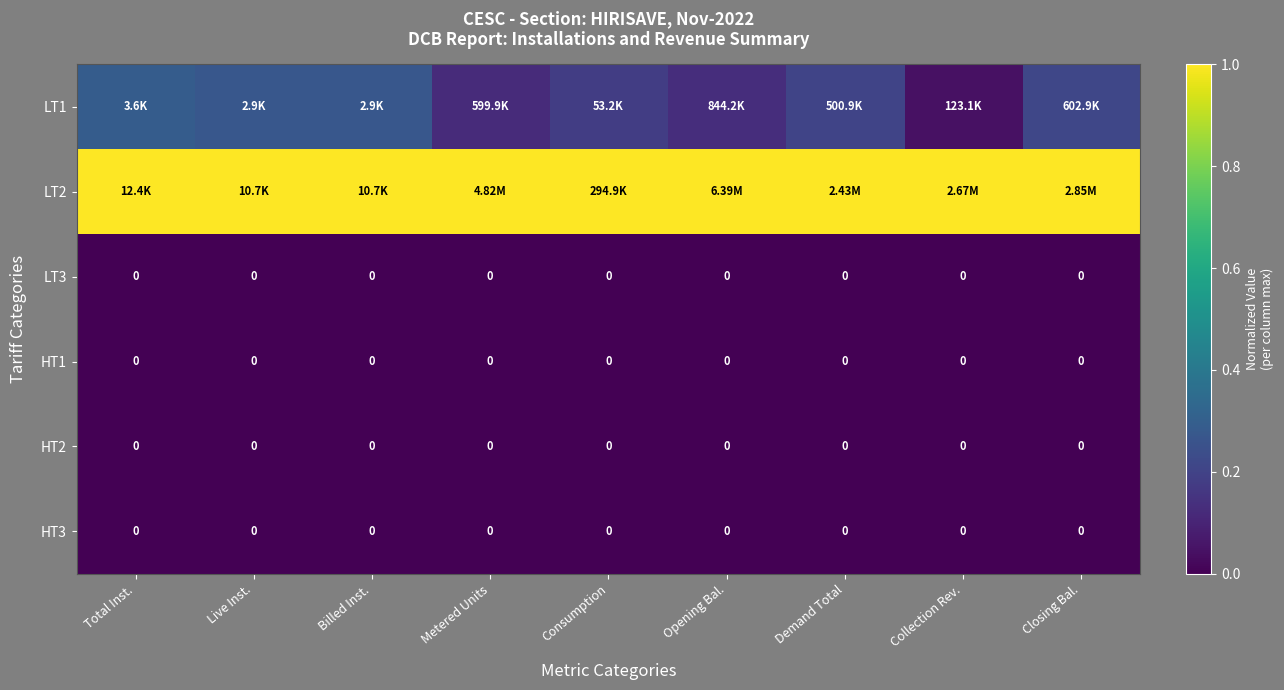

What is the total value across all series at Collection Rev.?

1.0